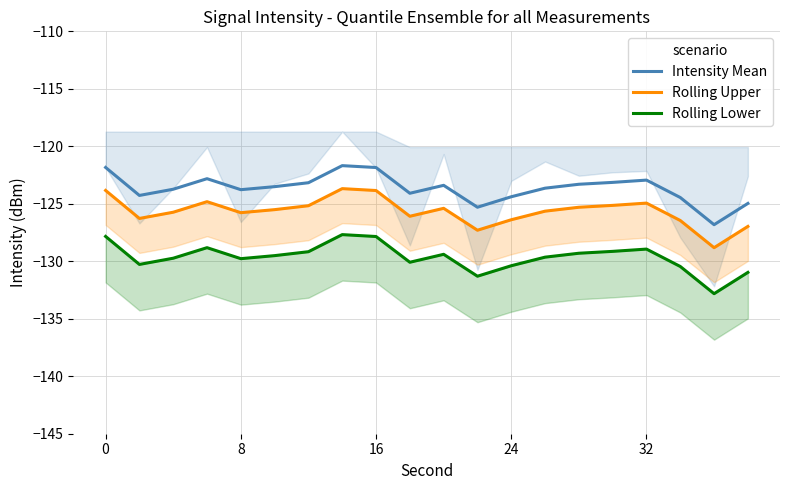

What is the lowest value of the Intensity Mean series?

-126.8